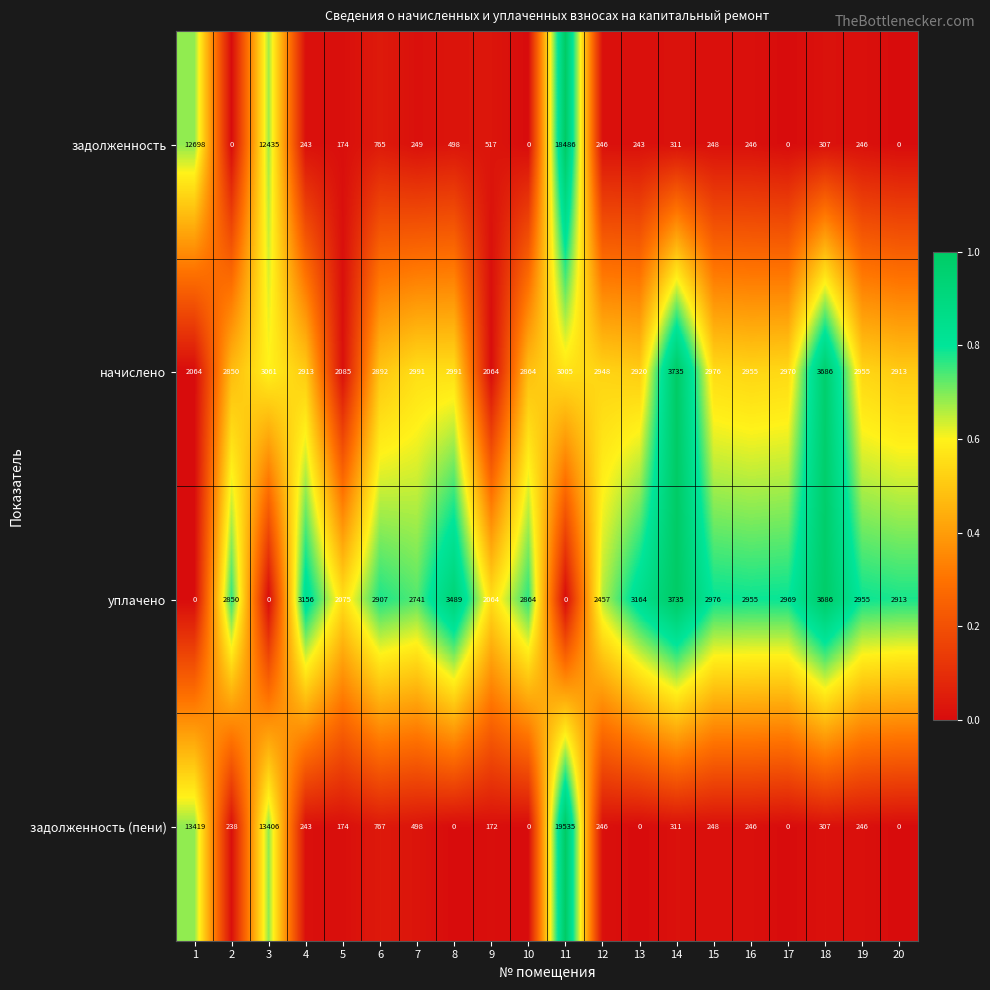

At 13, list the series in order from largest to smallest.

уплачено, начислено, задолженность, задолженность (пени)